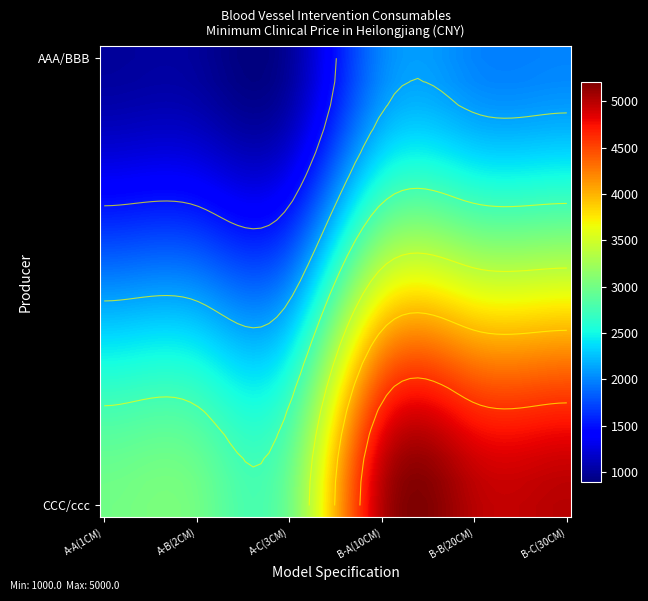

What is the sum of the AAA_BBB values at 0 and 2?

2000